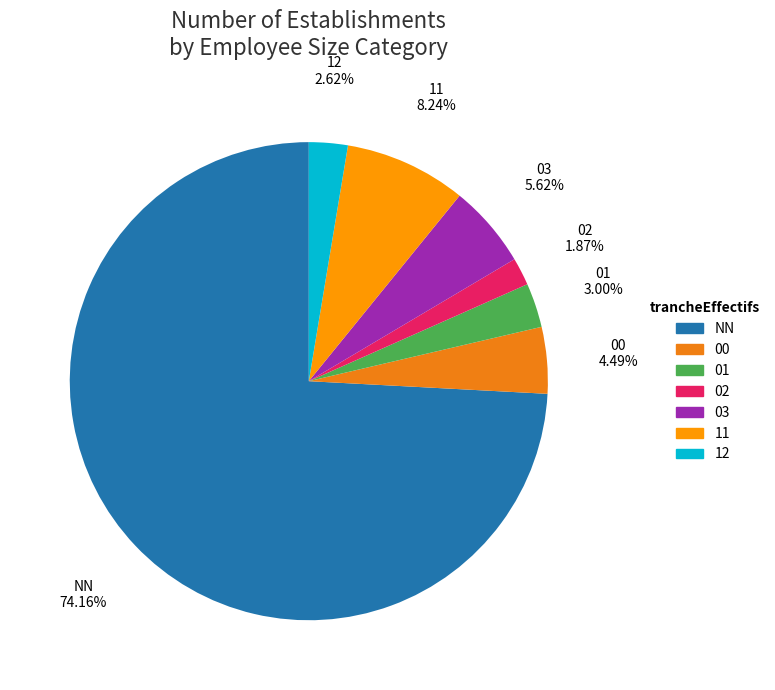

Which has a higher value, 01 or NN?

NN